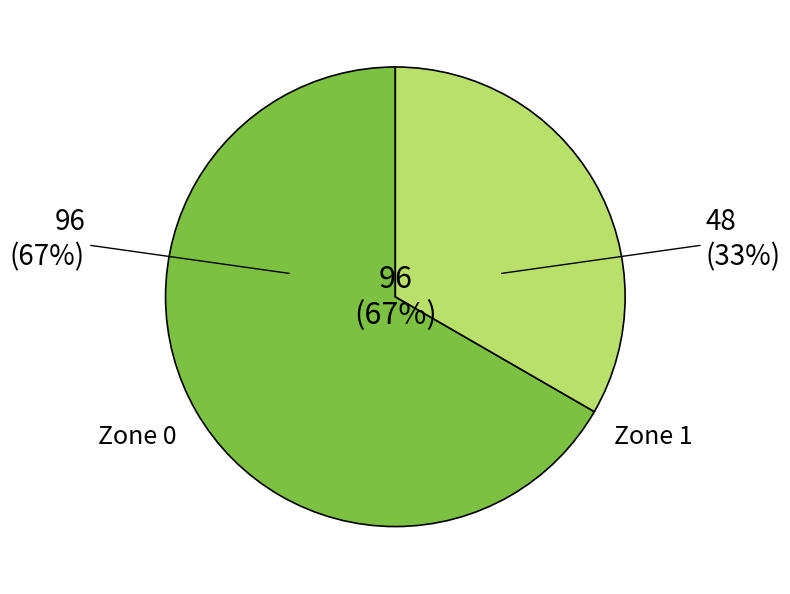

Rank the categories by value from lowest to highest.

Zone 1, Zone 0